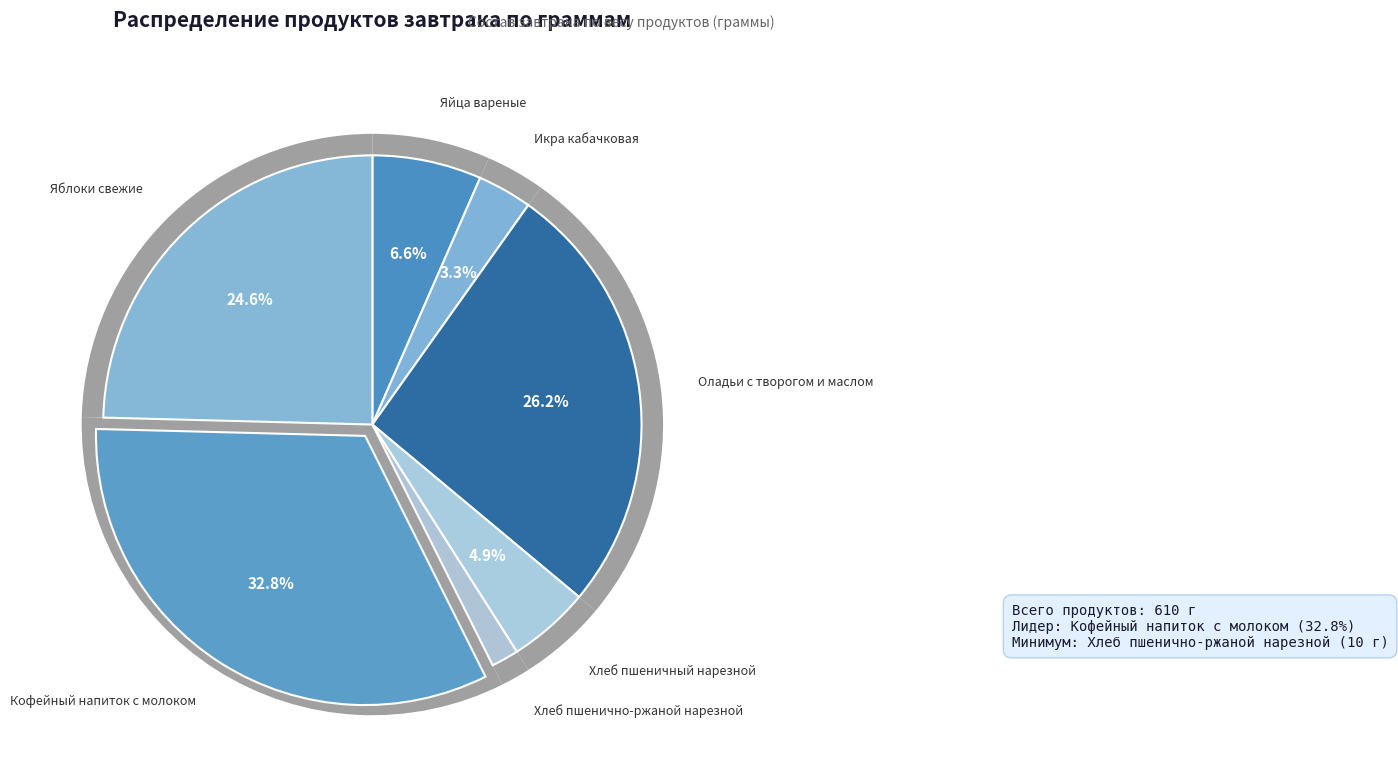

The Хлеб пшеничный нарезной slice represents 5% of the pie. True or false?

True